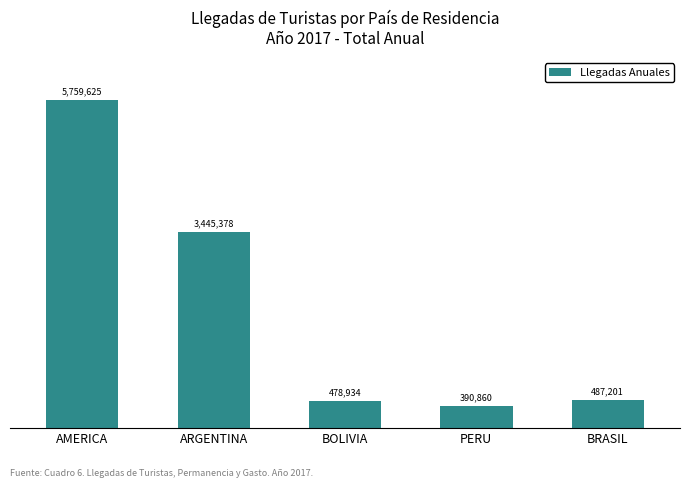

What is the change in value from AMERICA to BOLIVIA?

-5280691.3